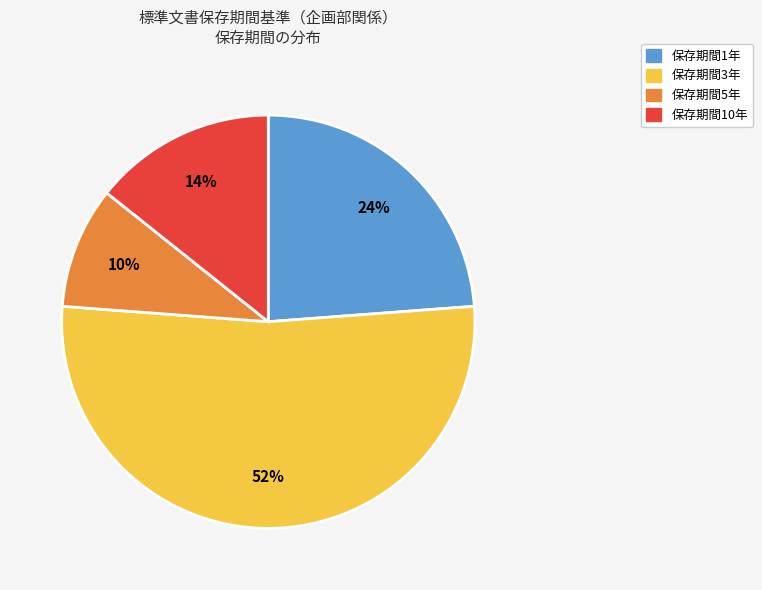

To the nearest percent, what is the average slice percentage?

25%